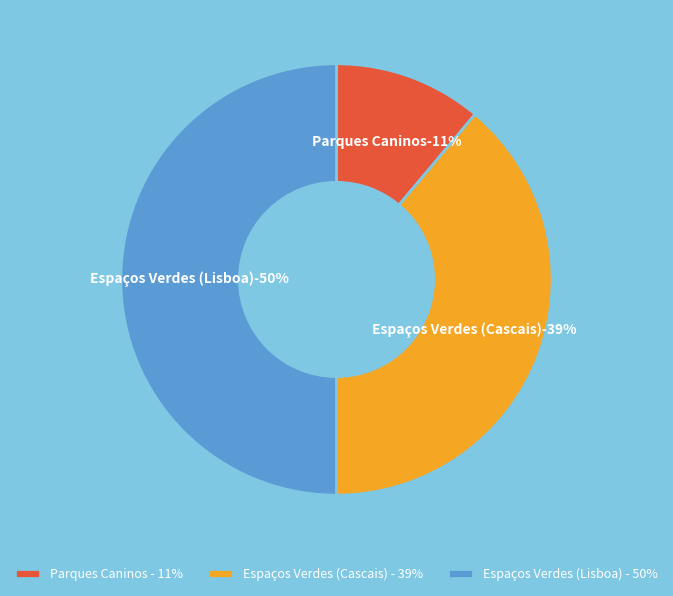

Count the number of slices in the pie.

3